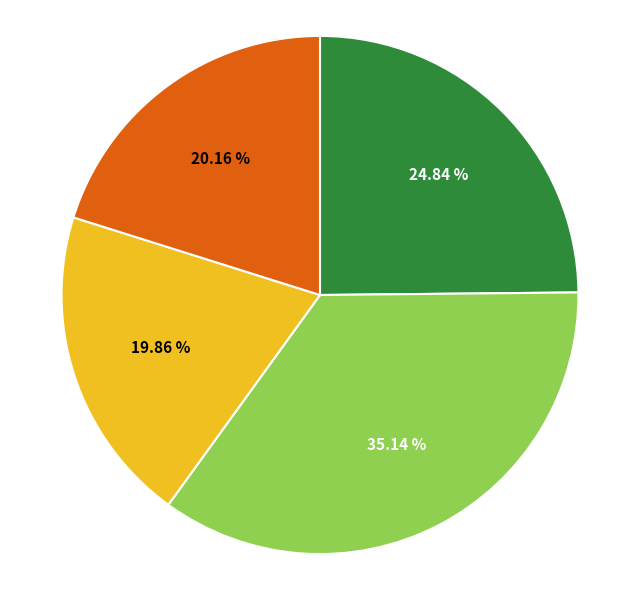

How many segments does this pie chart have?

4